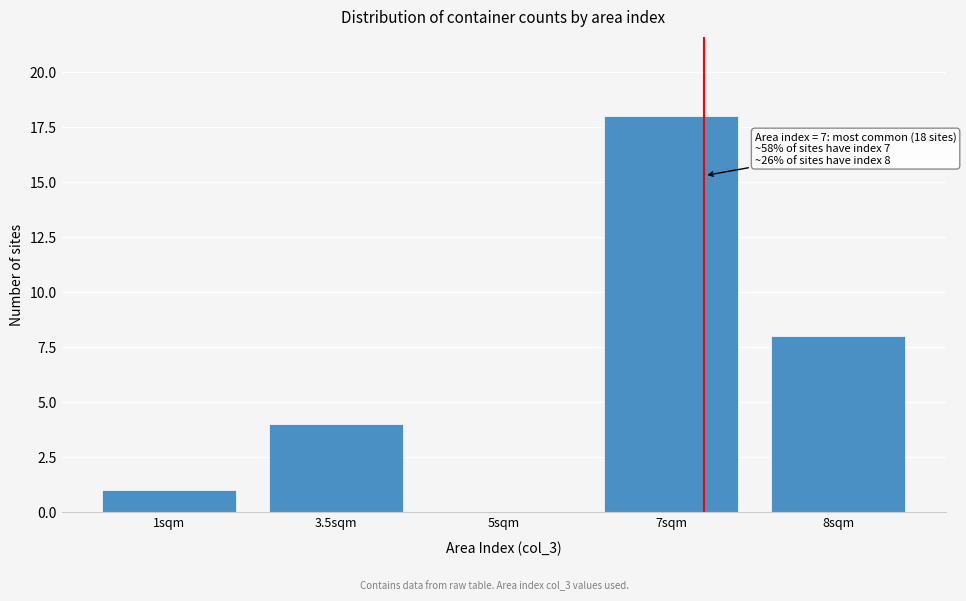

Reading left to right, list all the values displayed in this chart.

1sqm=1	3.5sqm=4	5sqm=0	7sqm=18	8sqm=8